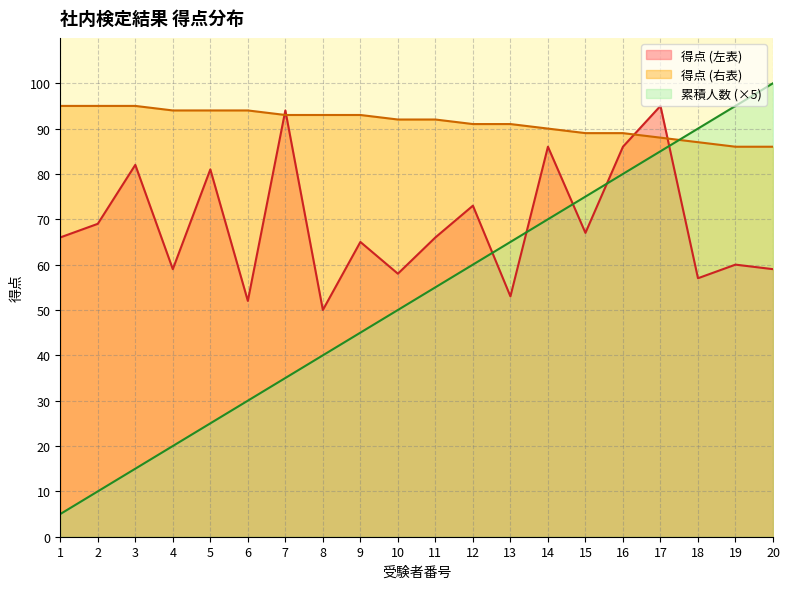

What are all the series names shown in the legend?

得点 (左表), 得点 (右表), 累積人数 (×5)